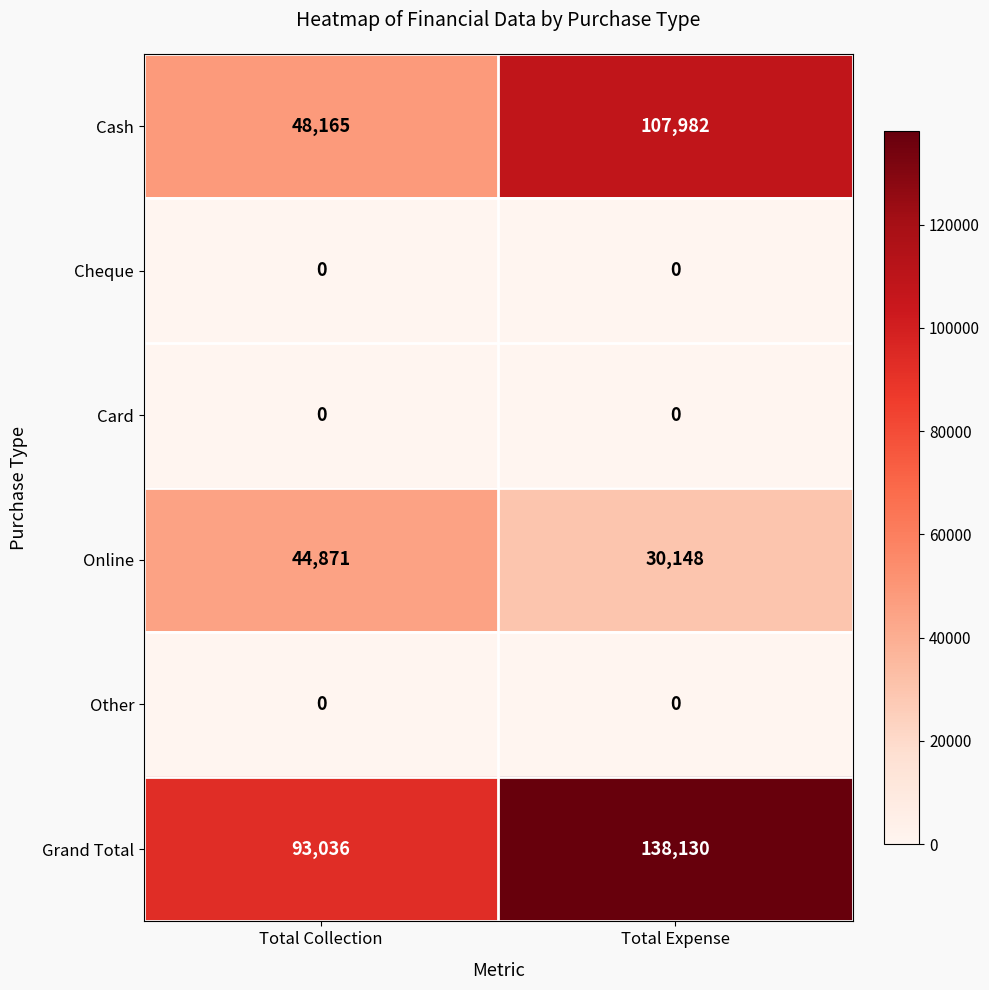

Reading left to right, list all the values displayed in this chart.

Cash: Total Collection=48165	Total Expense=107982
Cheque: Total Collection=0	Total Expense=0
Card: Total Collection=0	Total Expense=0
Online: Total Collection=44871	Total Expense=30148
Other: Total Collection=0	Total Expense=0
Grand Total: Total Collection=93036	Total Expense=138130